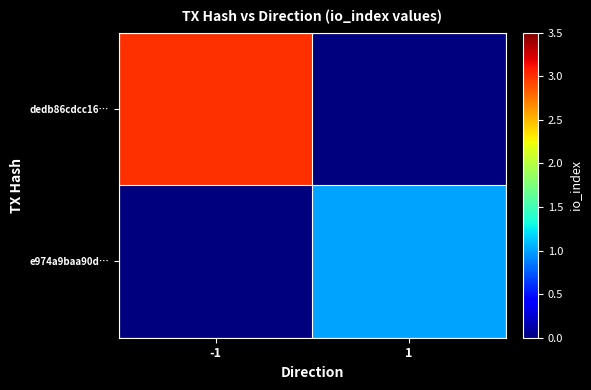

What is the spread (max minus min) of values at -1?

3